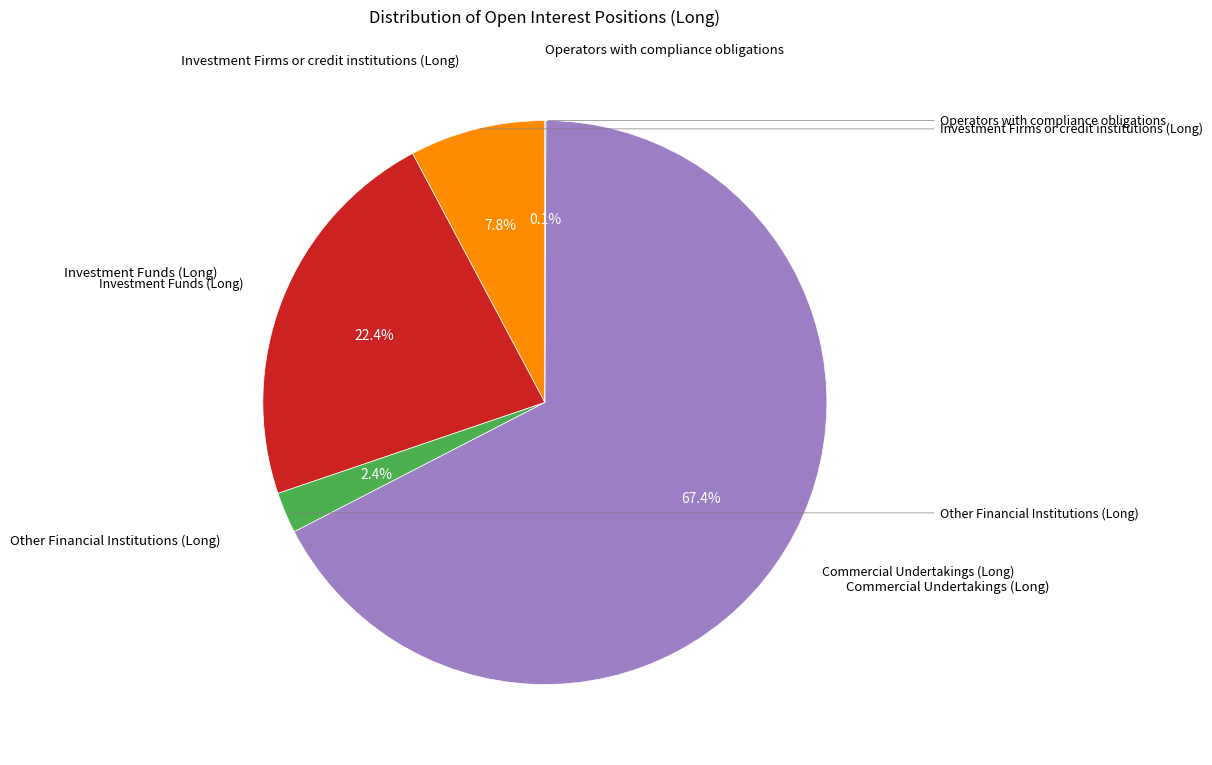

Combined, what portion of the pie is Investment Funds (Long) and Investment Firms or credit institutions (Long)?

30.2%